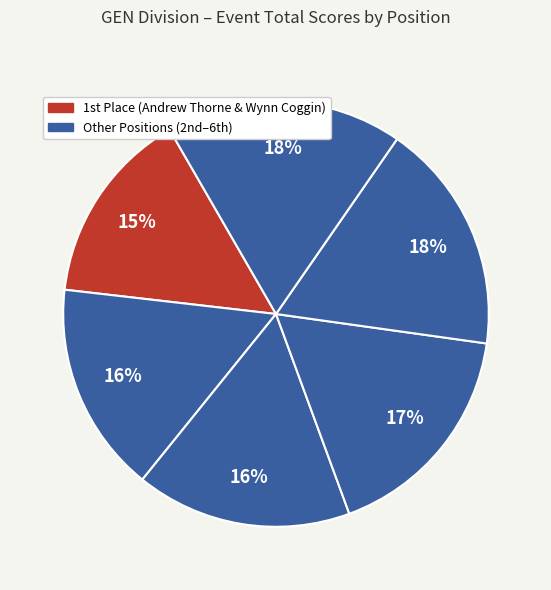

How many slices are in this pie chart?

6